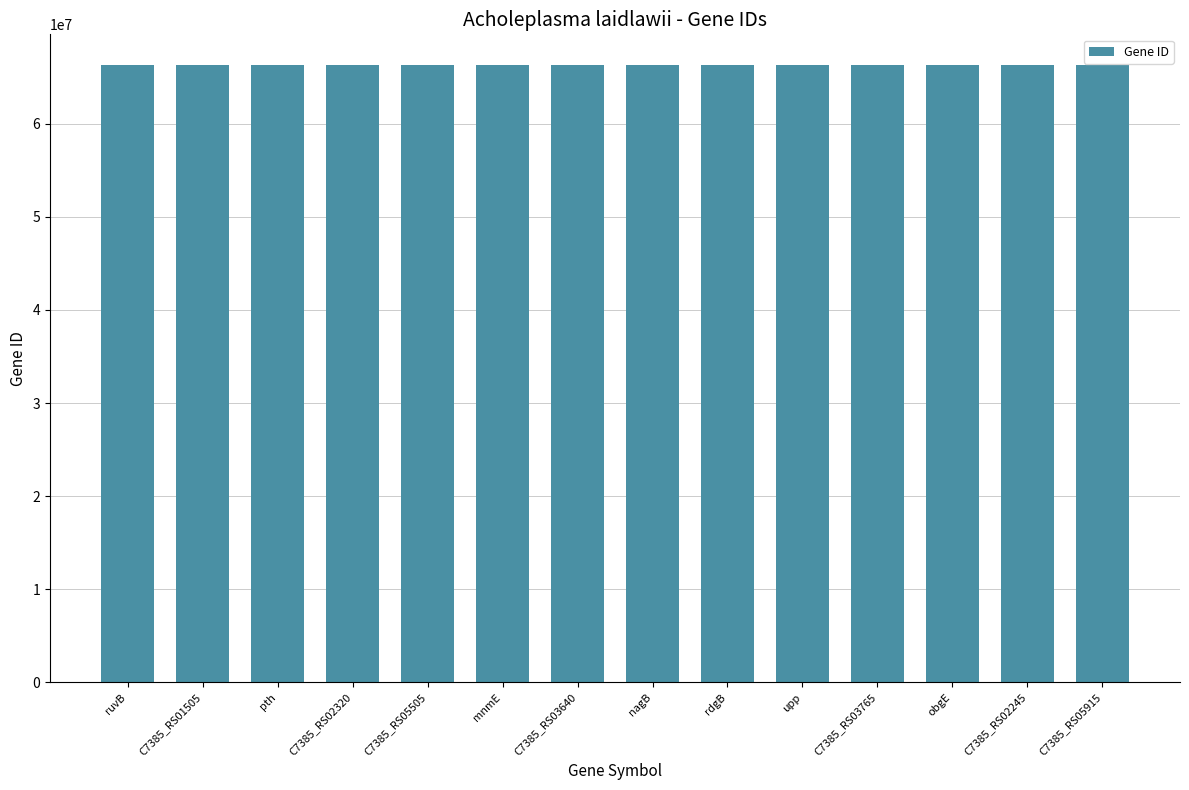

What is the label of the 13th bar from the right?

C7385_RS01505